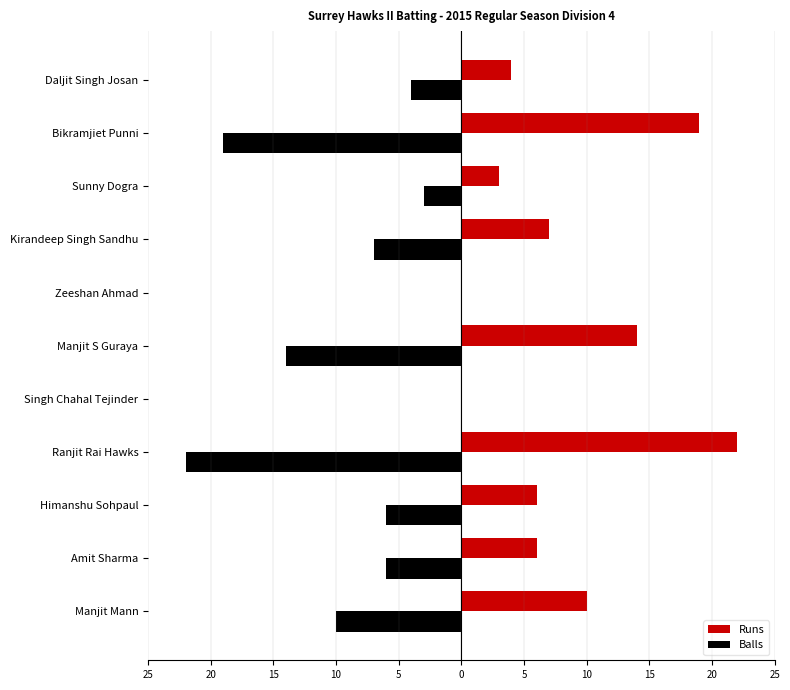

What are all the series names shown in the legend?

Runs, Balls